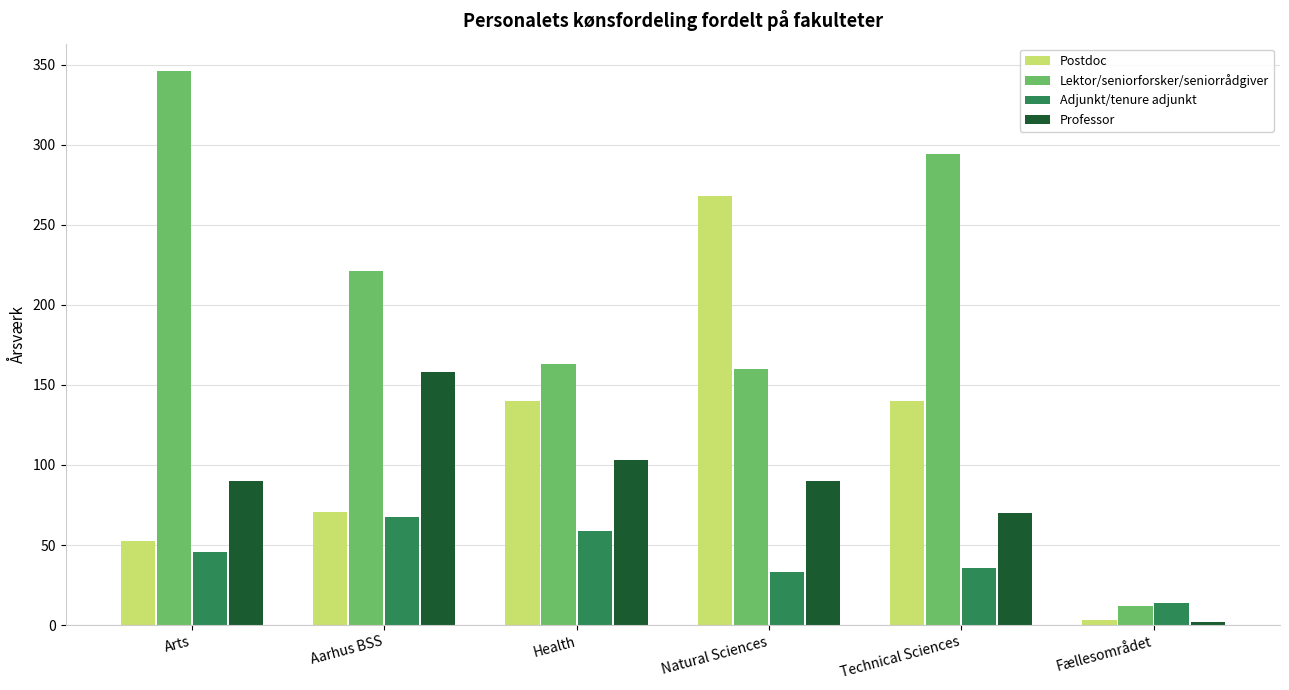

What are all the series names shown in the legend?

Postdoc, Lektor/seniorforsker/seniorrådgiver, Adjunkt/tenure adjunkt, Professor